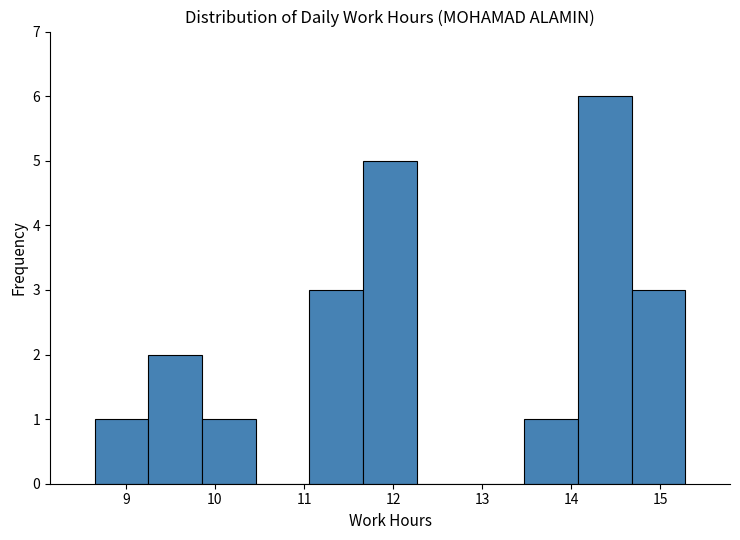

What is the height of the bar covering 8.7 to 9.3 on the x-axis? Neither the bar edges nor the heights are printed on the chart, so give them approximately, as read against the axes.

1